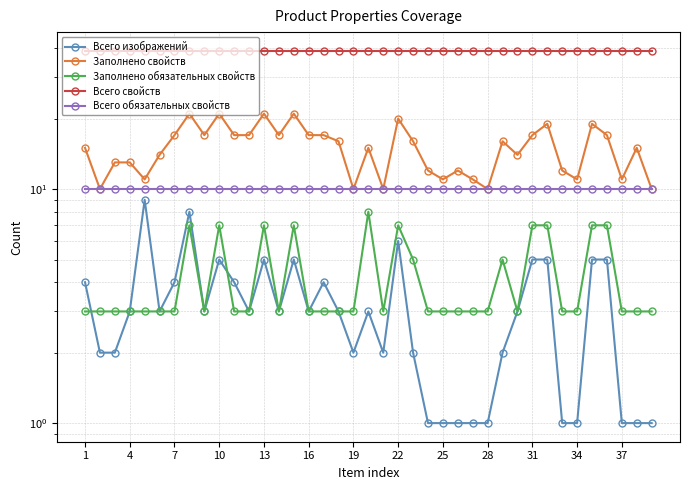

How many interior local valleys does the Всего изображений series have?

7